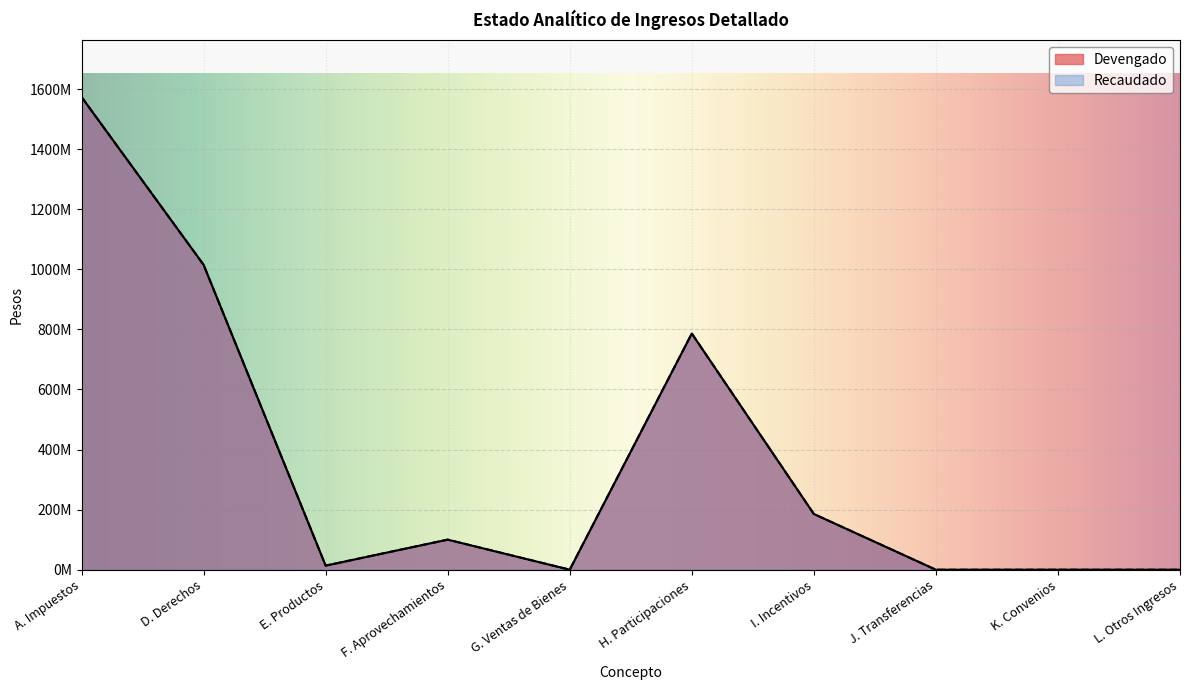

True or false: Recaudado has more than 1 interior local peaks.

True